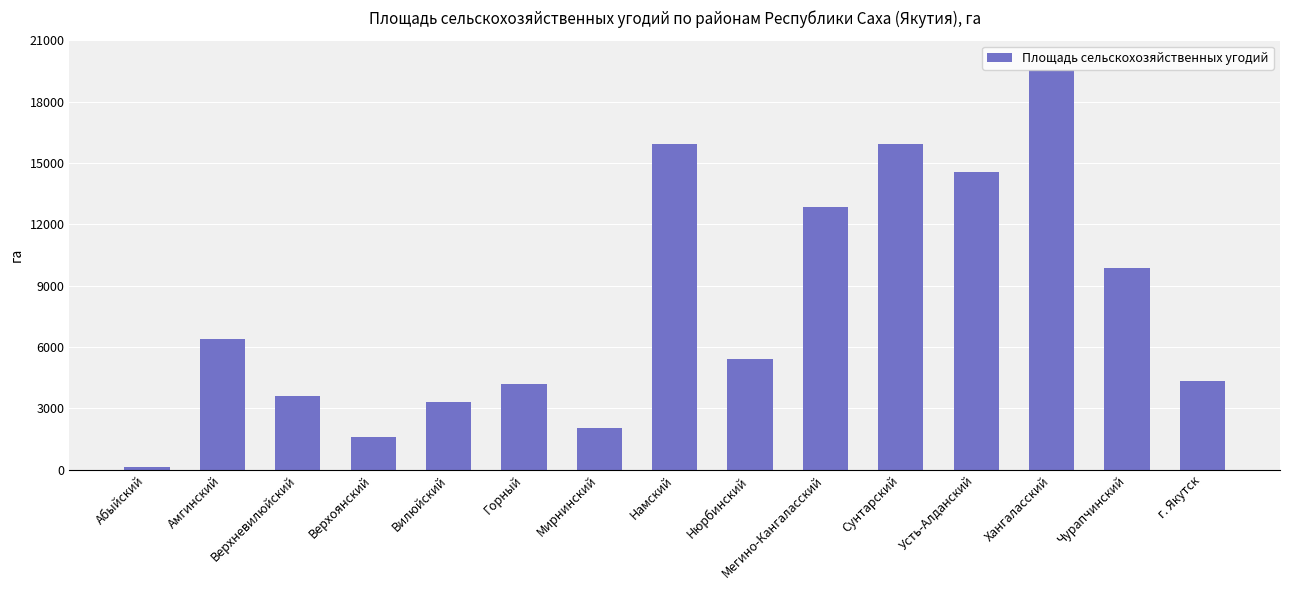

Where does the data first go above 5442?

Амгинский